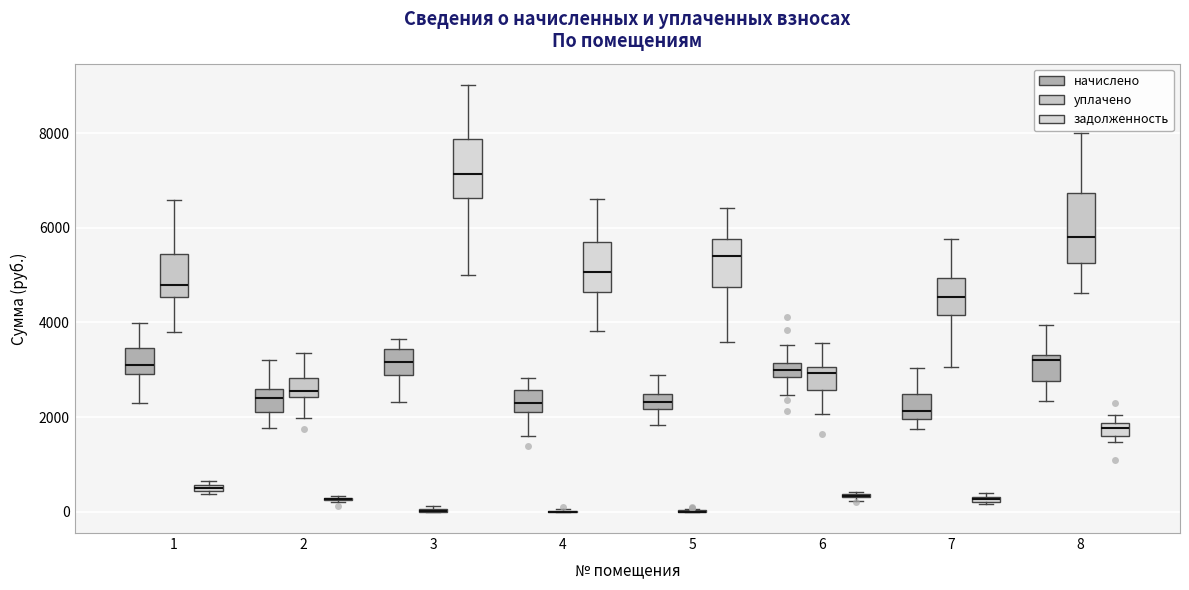

Which box is the tallest, from its lower edge to its upper edge?

8 (уплачено)